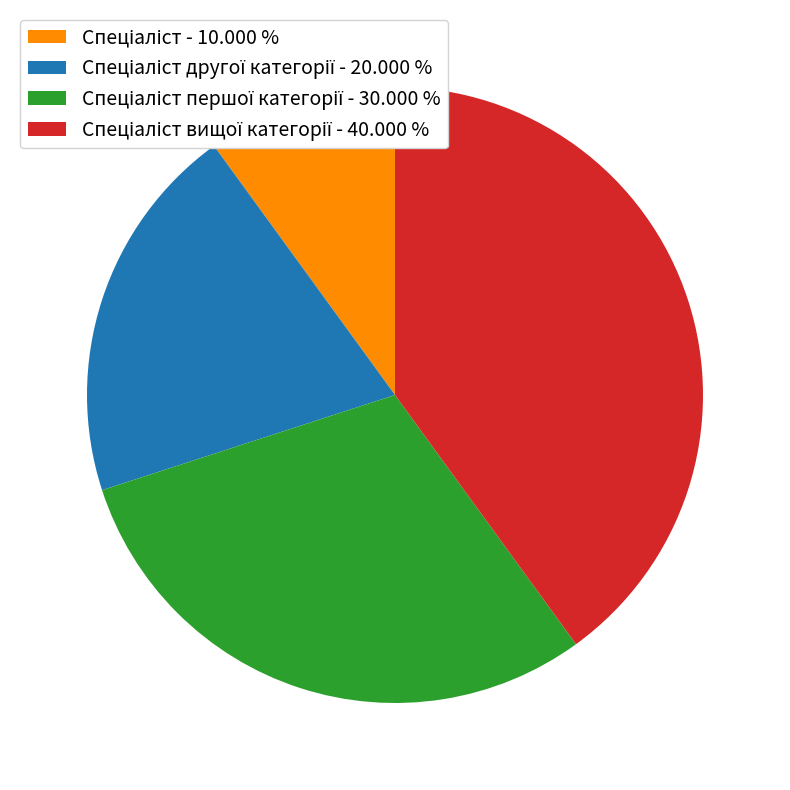

Does any single category account for the majority?

No